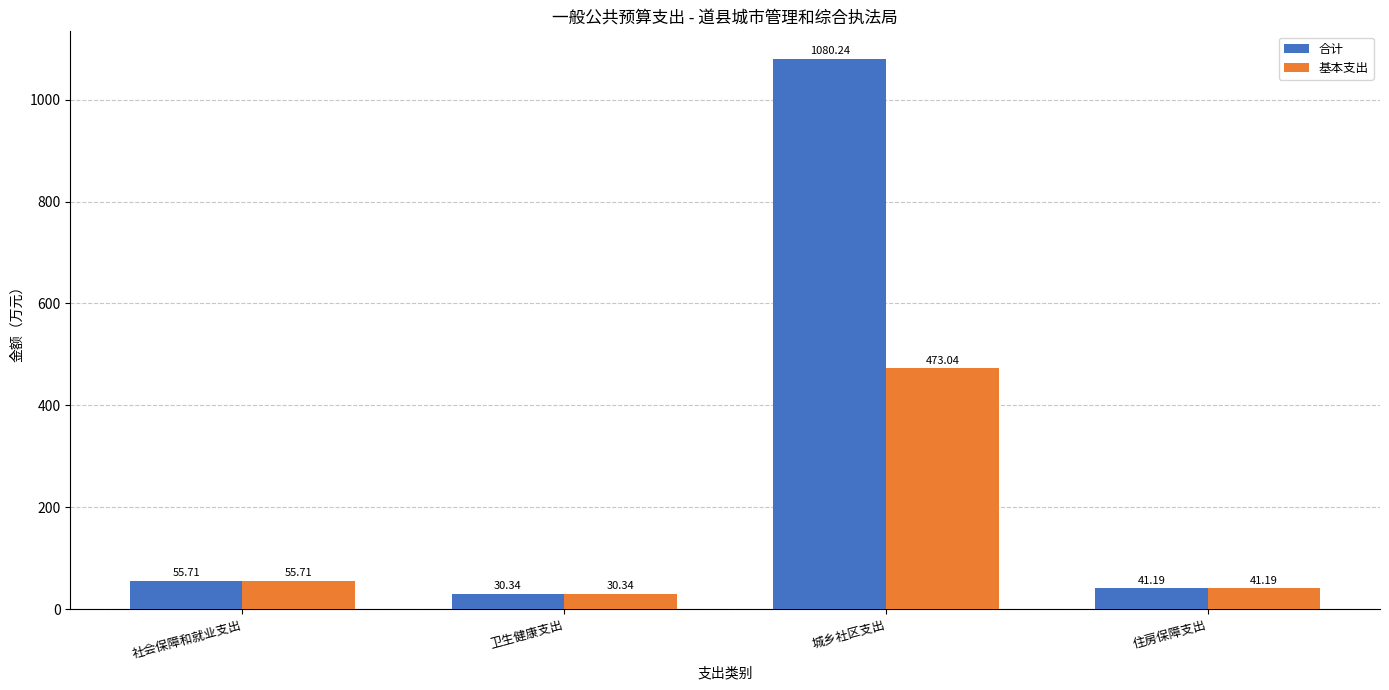

Which series has the widest spread of values?

合计